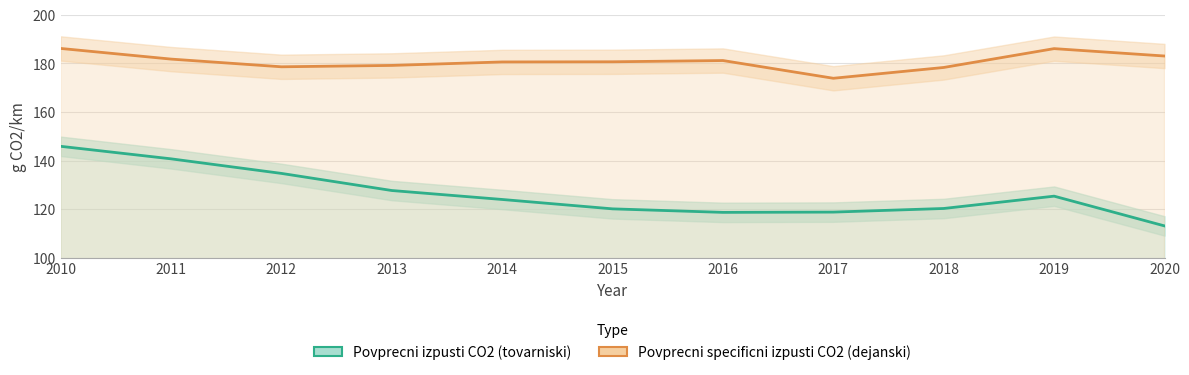

Which has a higher value, 2015 or 2013?

2013